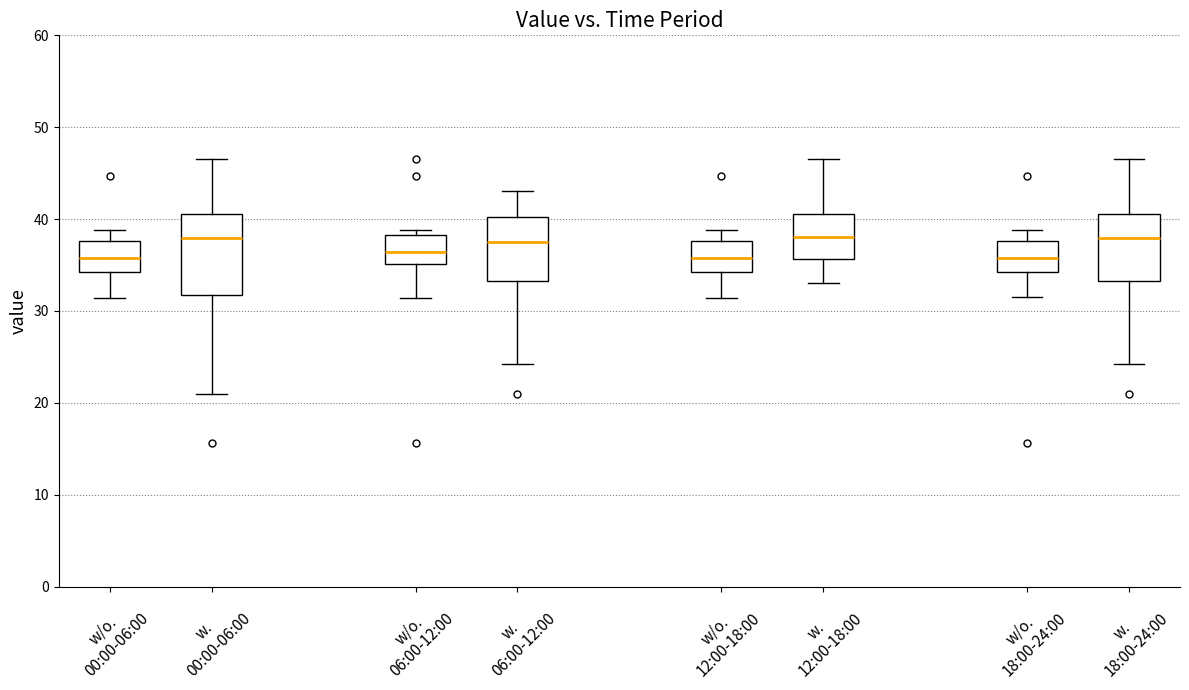

Reading left to right, transcribe this box plot: for each box, give where its median line is, the range the box spans, and where its two whiskers end, as read against the y-axis. The values are not printed on the chart, so give them approximately, as read against the axis.

w/o. 00:00-06:00: median 36, box 34 to 38, whiskers 31 to 39
w. 00:00-06:00: median 38, box 32 to 41, whiskers 21 to 47
w/o. 06:00-12:00: median 36, box 35 to 38, whiskers 31 to 39
w. 06:00-12:00: median 37, box 33 to 40, whiskers 24 to 43
w/o. 12:00-18:00: median 36, box 34 to 38, whiskers 31 to 39
w. 12:00-18:00: median 38, box 36 to 41, whiskers 33 to 47
w/o. 18:00-24:00: median 36, box 34 to 38, whiskers 32 to 39
w. 18:00-24:00: median 38, box 33 to 41, whiskers 24 to 47